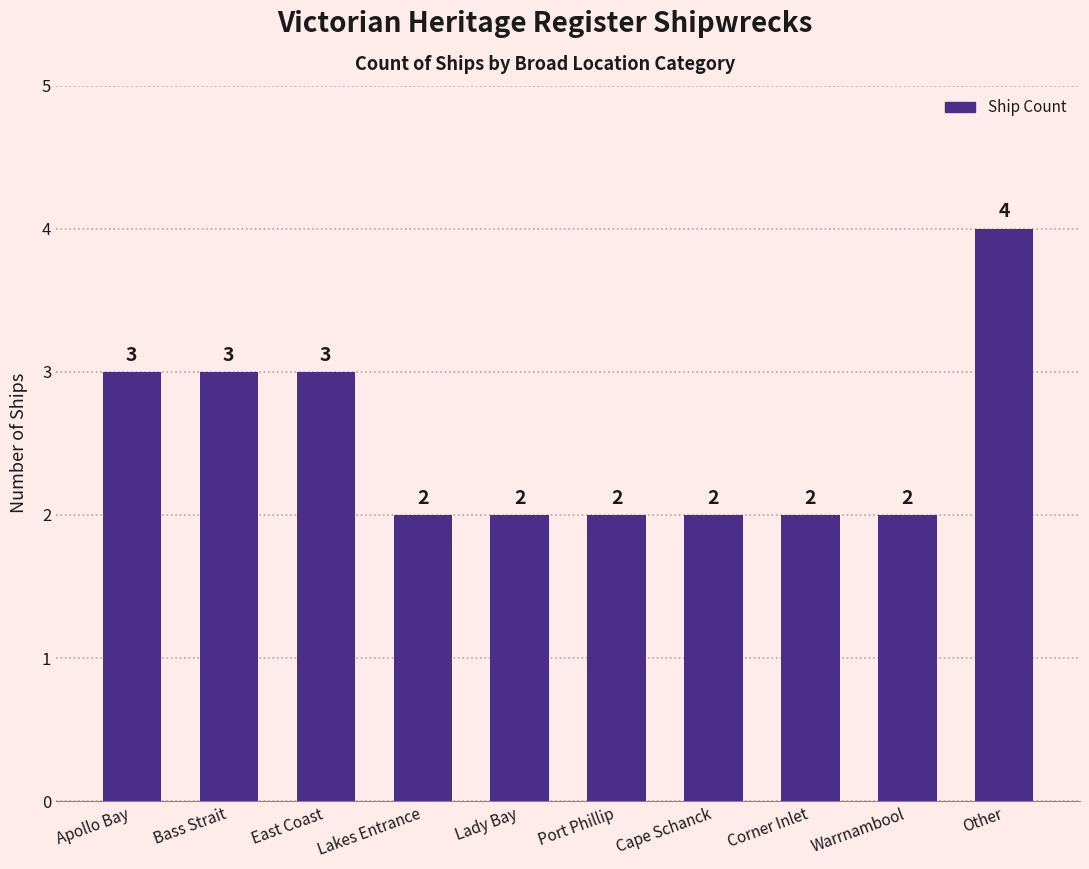

The value at East Coast is 3. True or false?

True